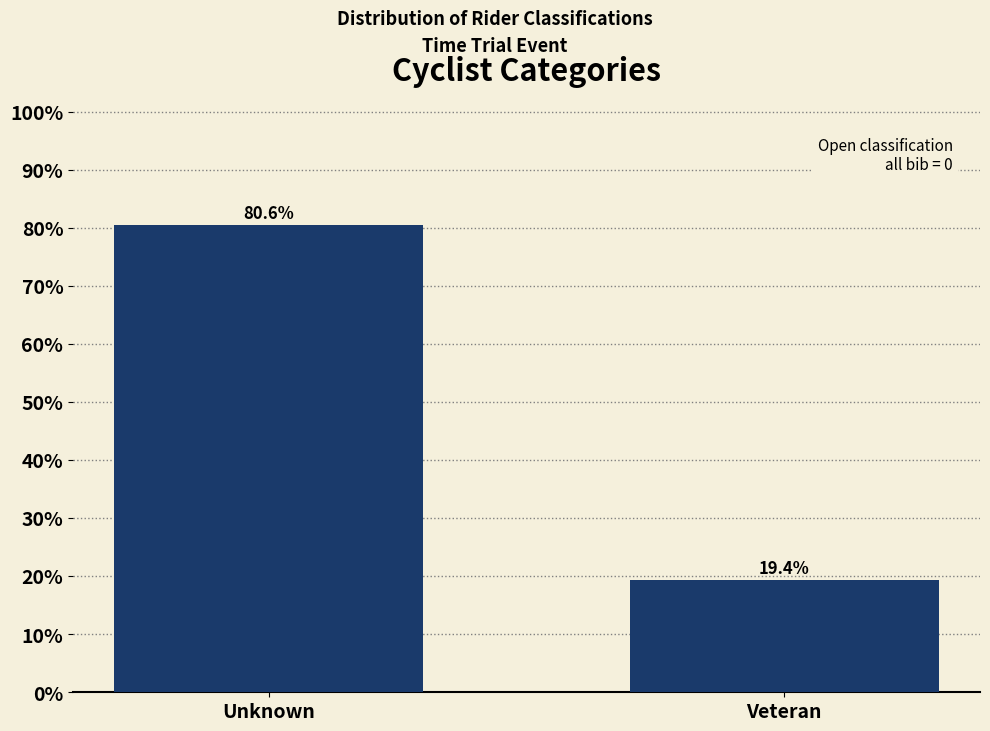

Reading left to right, extract all data points from this chart.

Unknown=80.6	Veteran=19.4